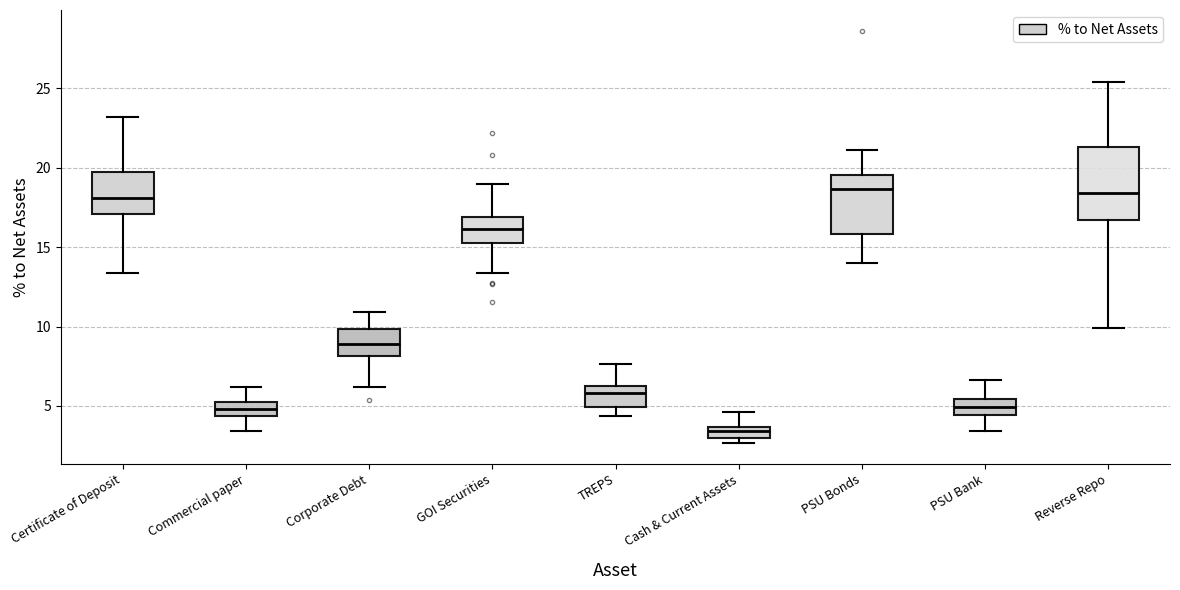

Comparing the boxes themselves (not the whiskers), which one is the tallest?

Reverse Repo